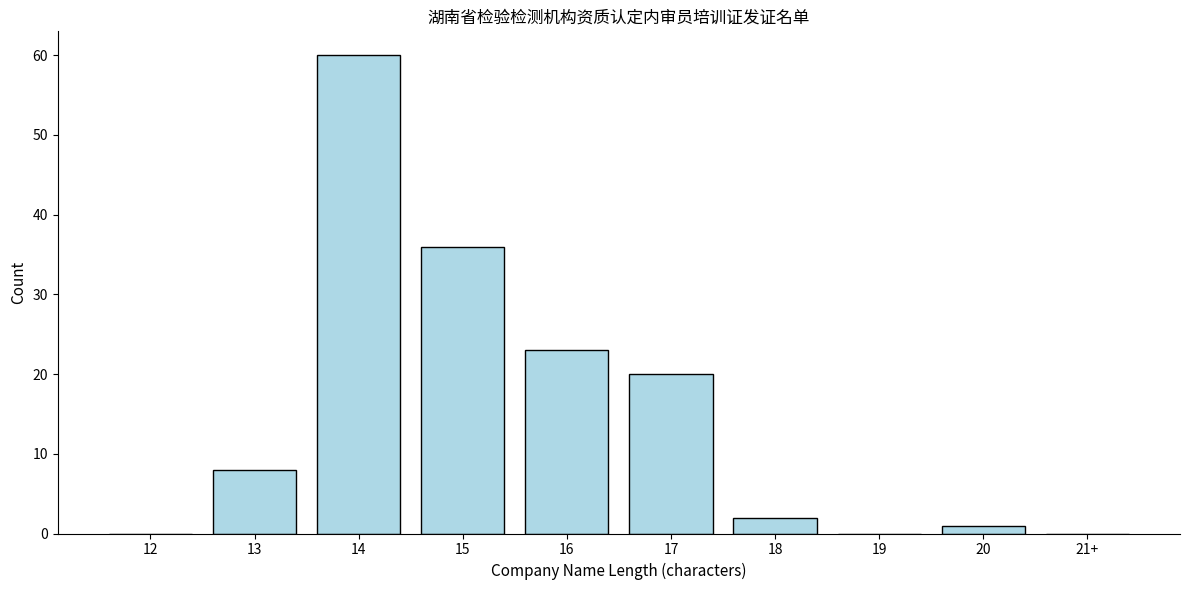

Reading left to right, list all the values displayed in this chart.

12=0	13=8	14=60	15=36	16=23	17=20	18=2	19=0	20=1	21+=0